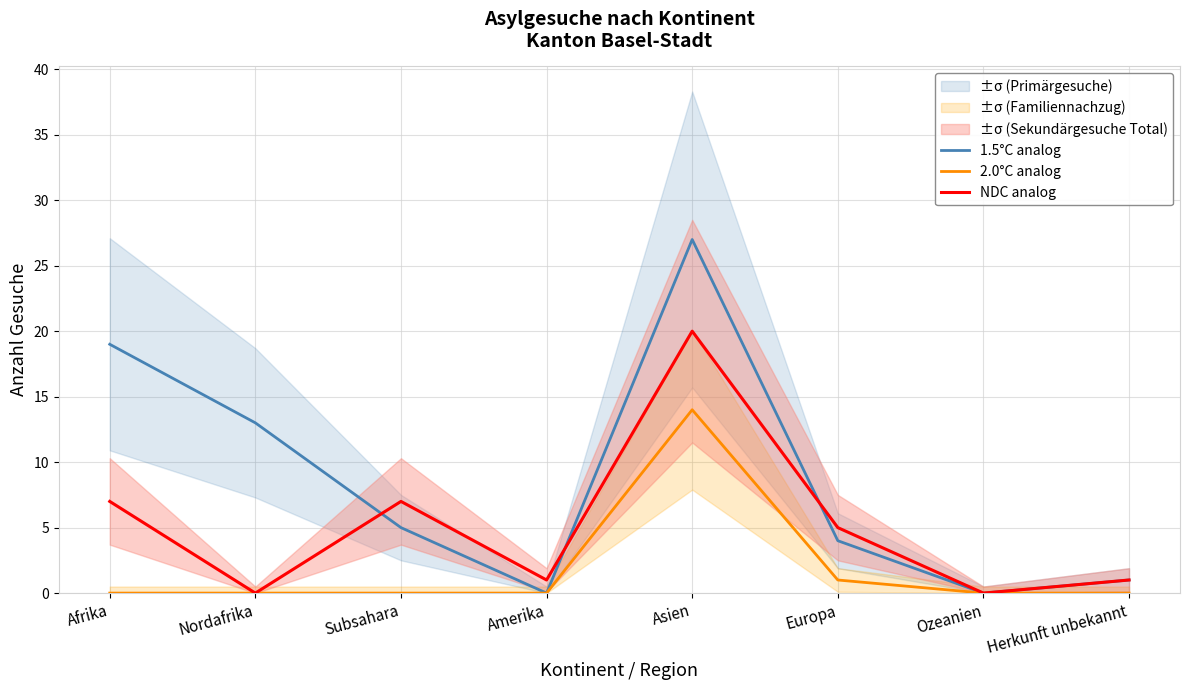

True or false: 2.0°C analog has a value of -10 at Herkunft unbekannt.

False